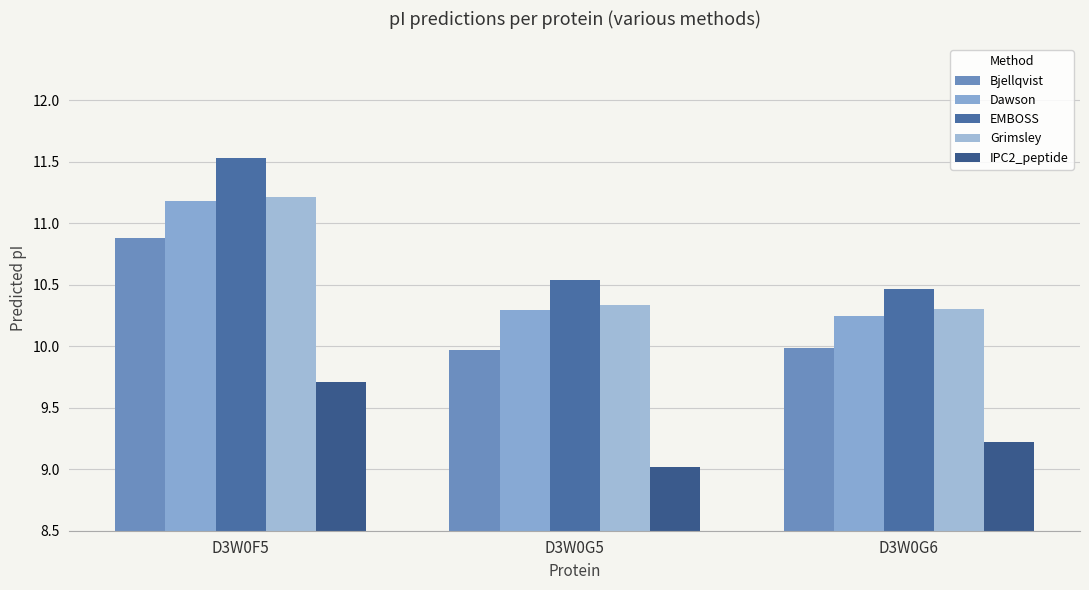

At which label is EMBOSS closest to 11?

D3W0G5